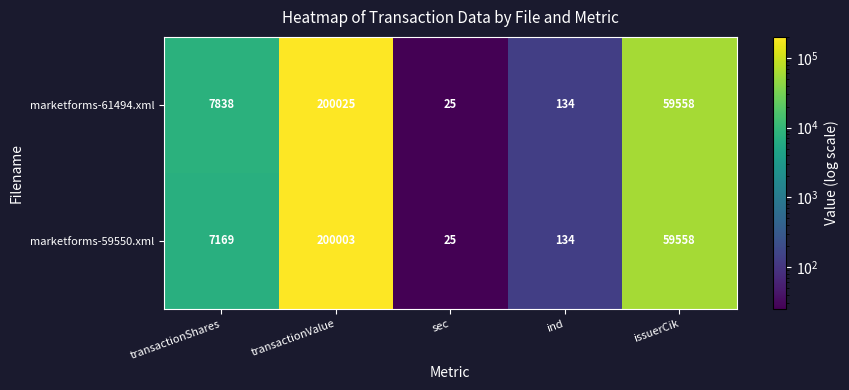

Reading left to right, extract all data points from this chart.

marketforms-61494.xml: transactionShares=7838	transactionValue=200025	sec=25	ind=134	issuerCik=59558
marketforms-59550.xml: transactionShares=7169	transactionValue=200003	sec=25	ind=134	issuerCik=59558